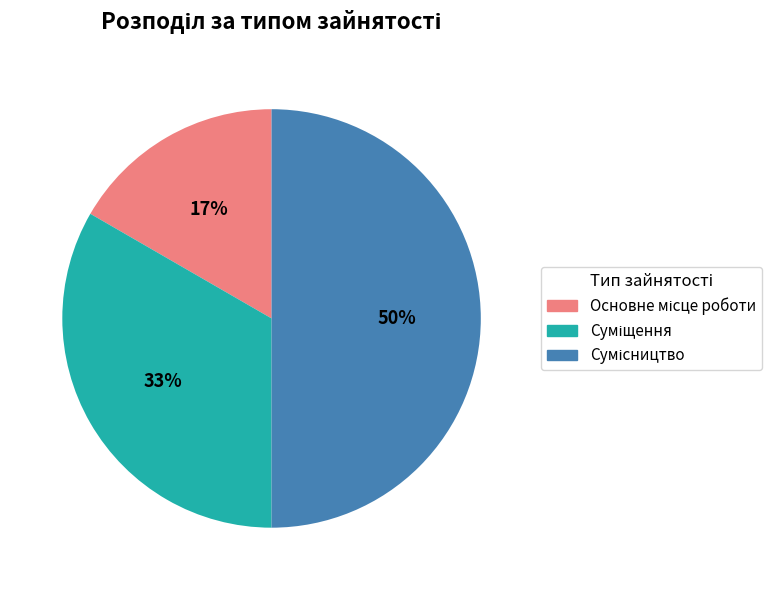

To the nearest percent, what is the difference between the largest and smallest slice percentages?

33%